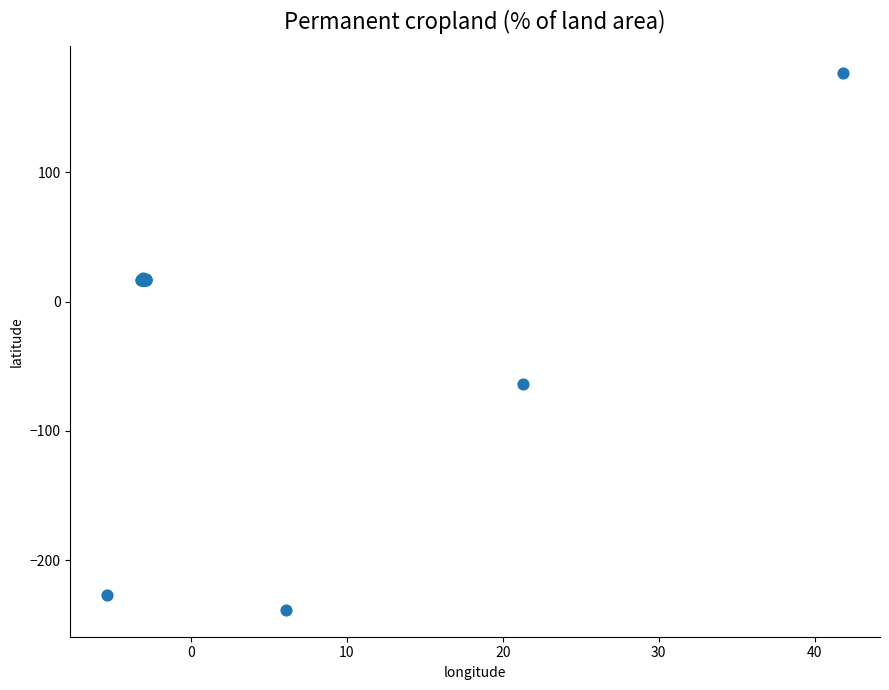

What Y value in the scatter plot is closest to -30?

-63.6